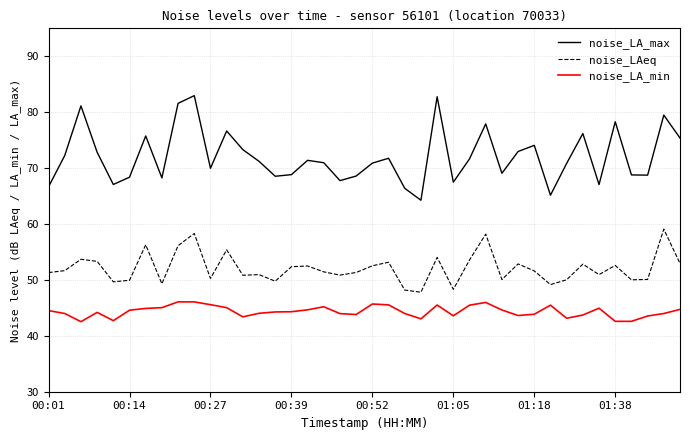

True or false: noise_LA_min and noise_LA_max intersect in this chart.

False